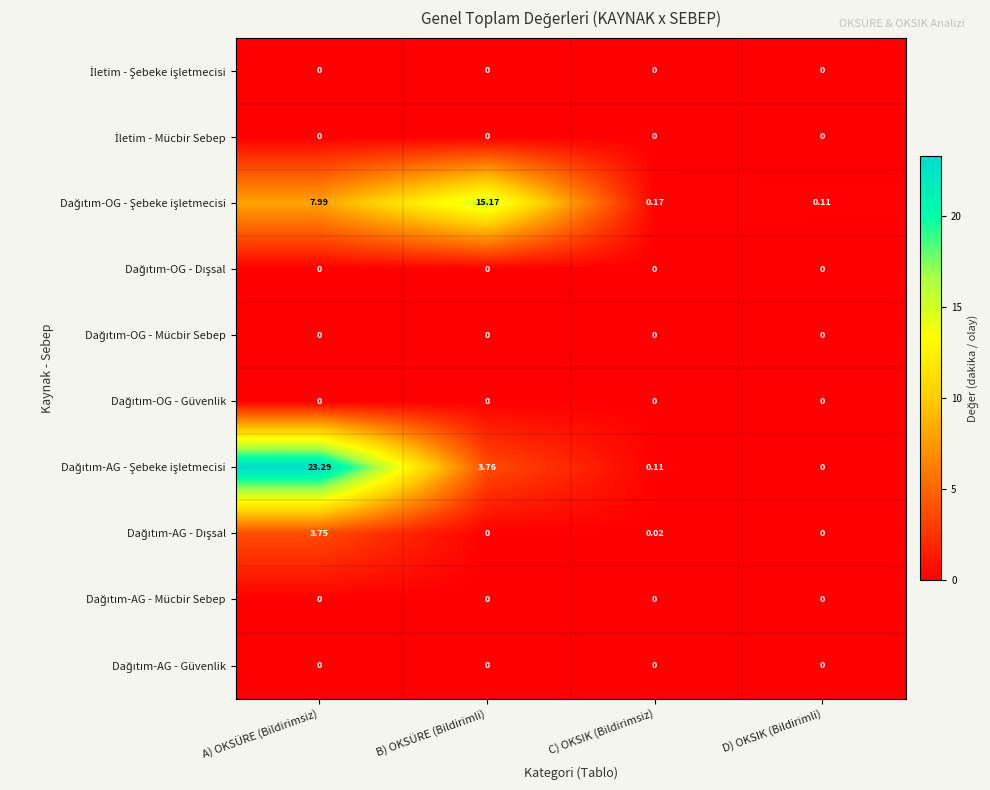

At which category is the sum across all series the highest?

A) OKSÜRE (Bildirimsiz)